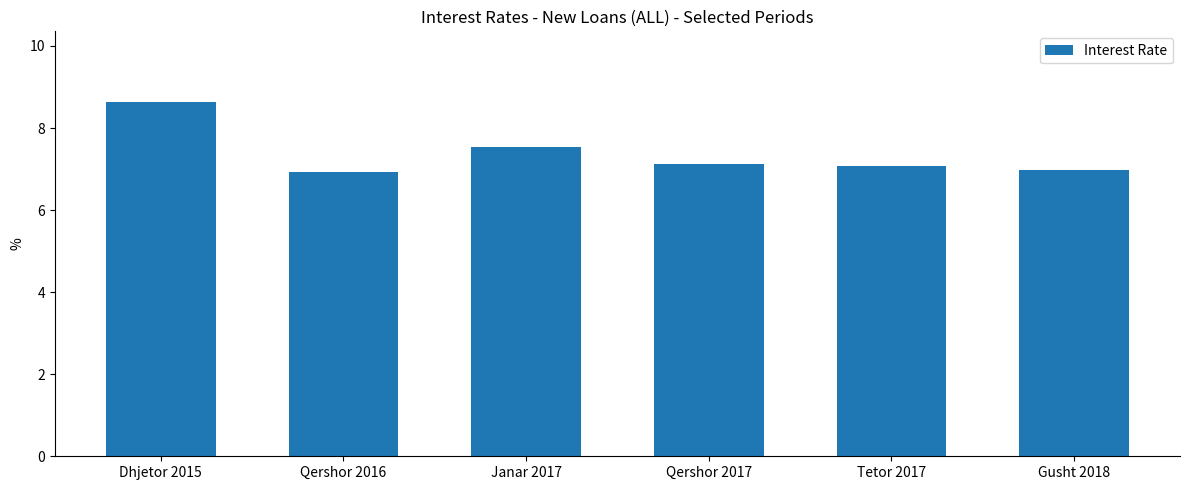

What is the value of the 6th bar from the left?

7.0